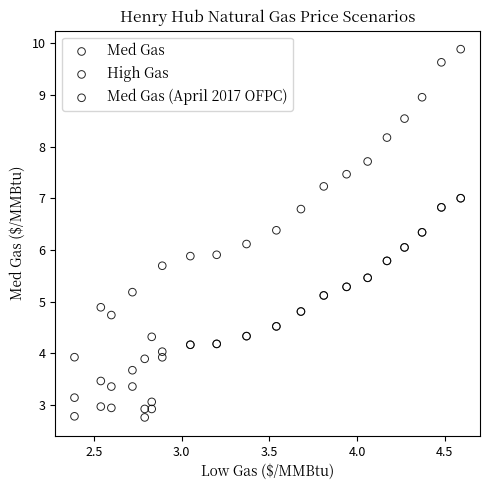

Which series has the widest spread of Y values?

High Gas